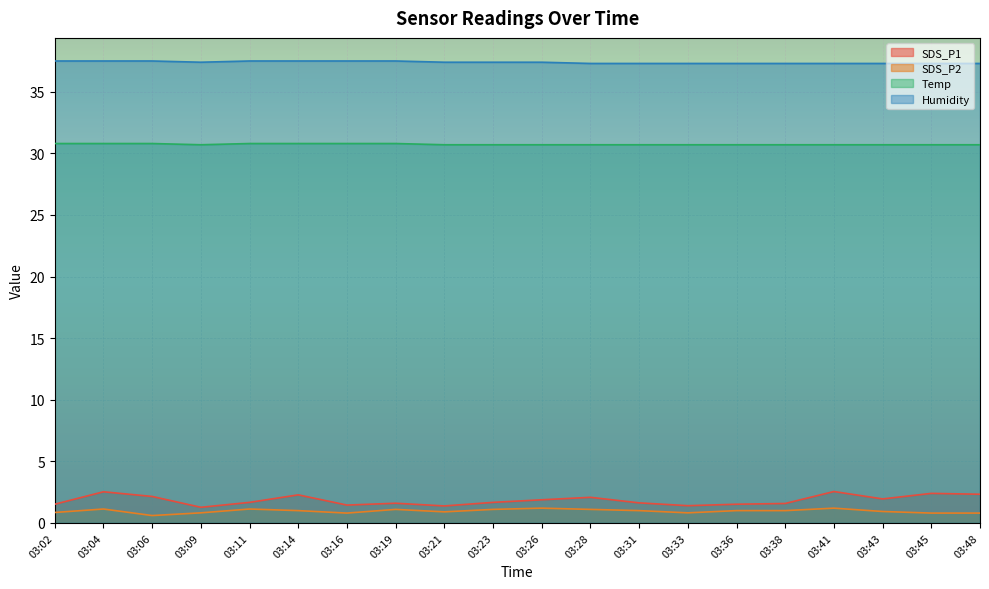

Count the Temp values in the range 30 to 31.

20